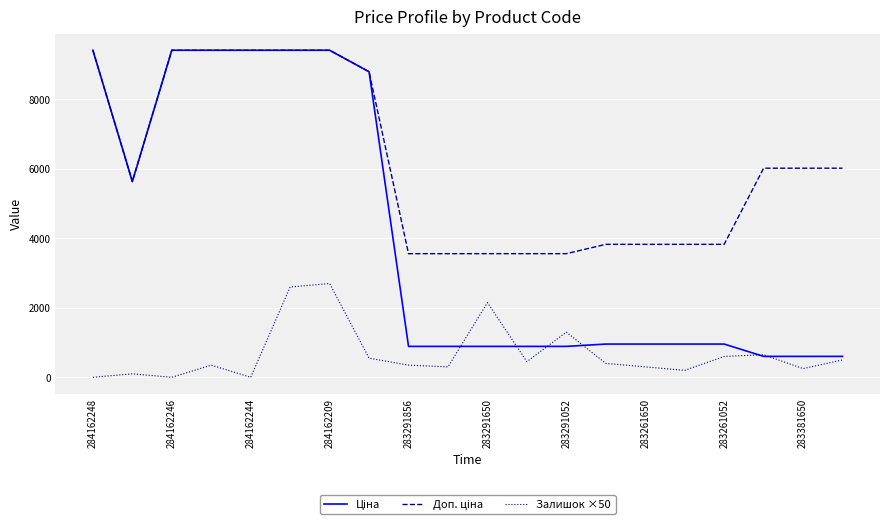

True or false: Ціна and Залишок ×50 cross at least once.

True